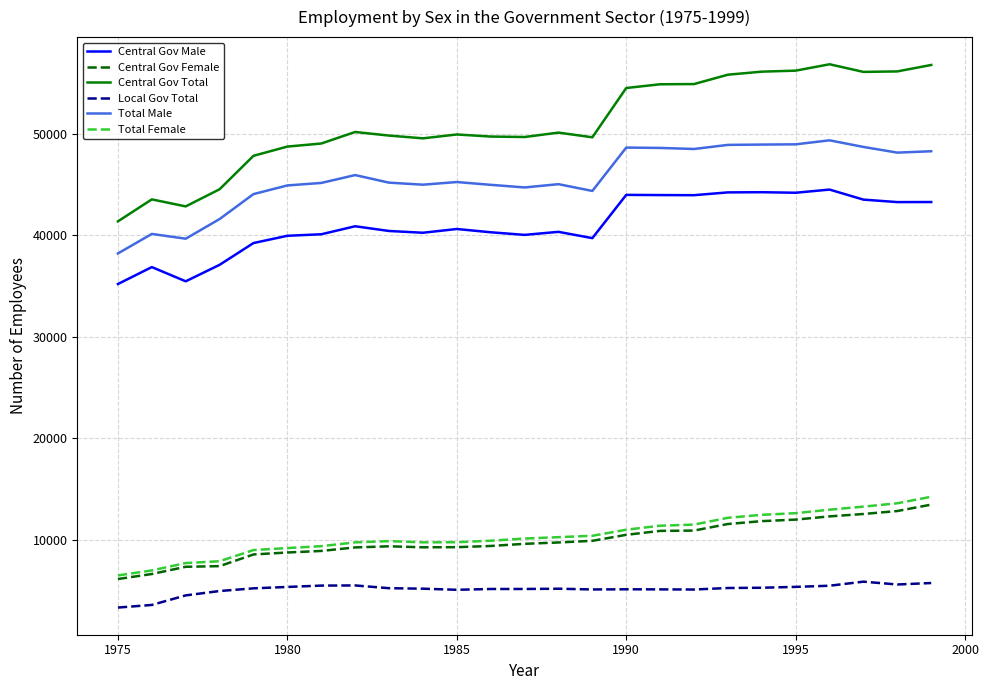

True or false: Central Gov Male and Total Female cross at least once.

False